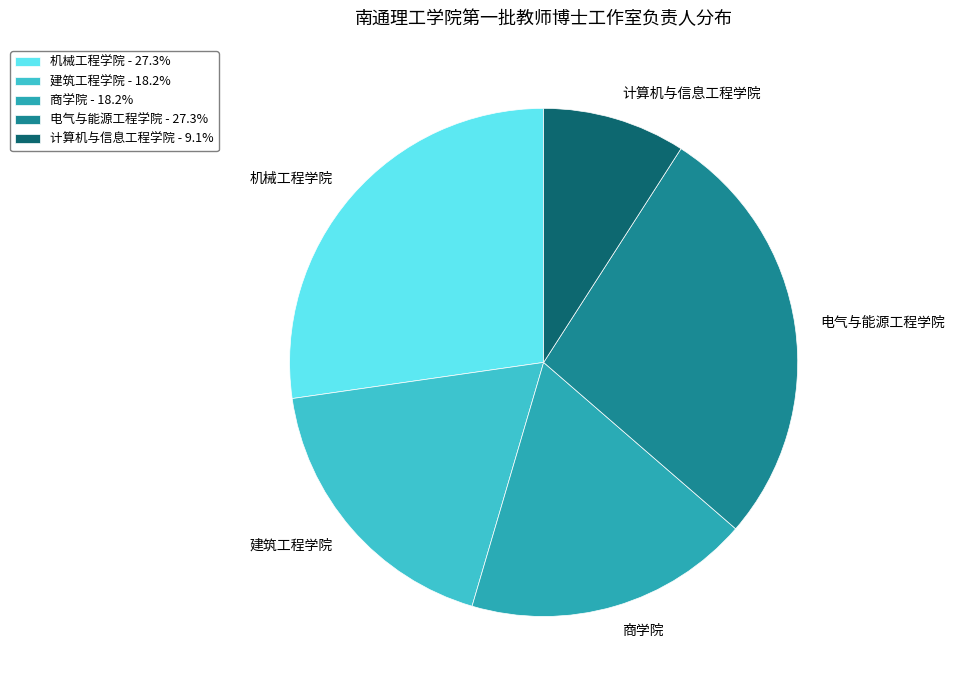

Is the sum of 电气与能源工程学院 - 27.3% and 机械工程学院 - 27.3% greater than half?

Yes